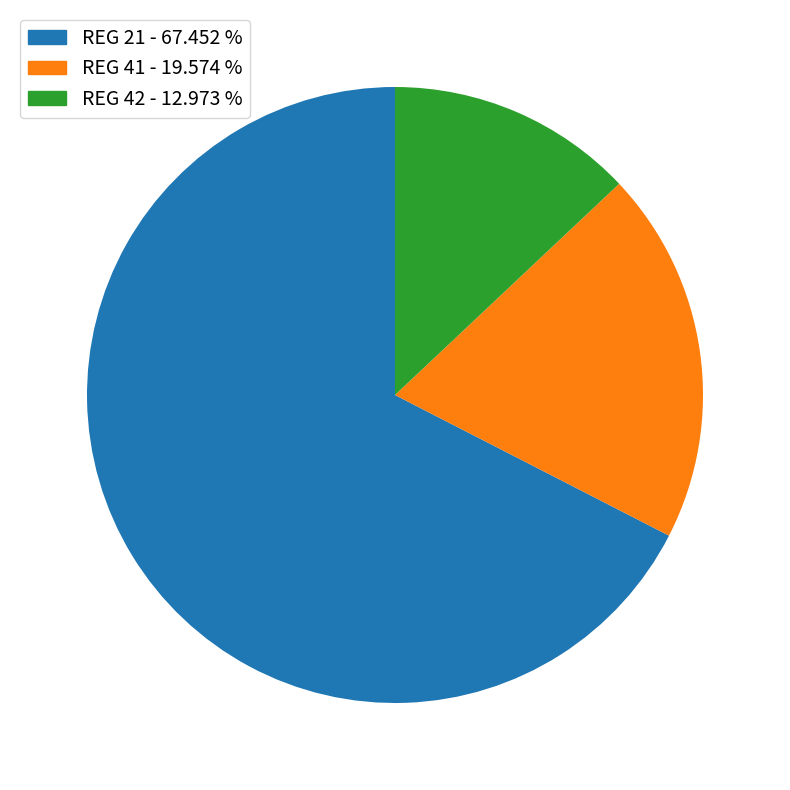

What is the ratio of the value at REG 21 - 67.452 % to the value at REG 42 - 12.973 %?

5.2